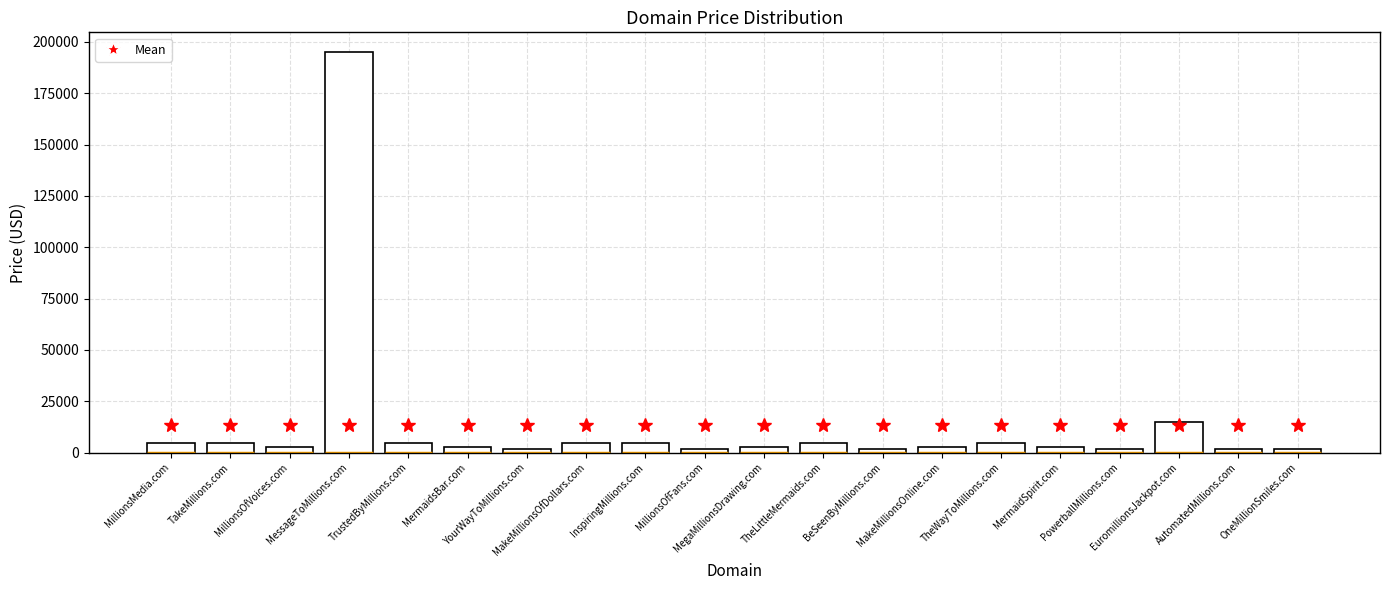

What is the greatest value displayed?

194888